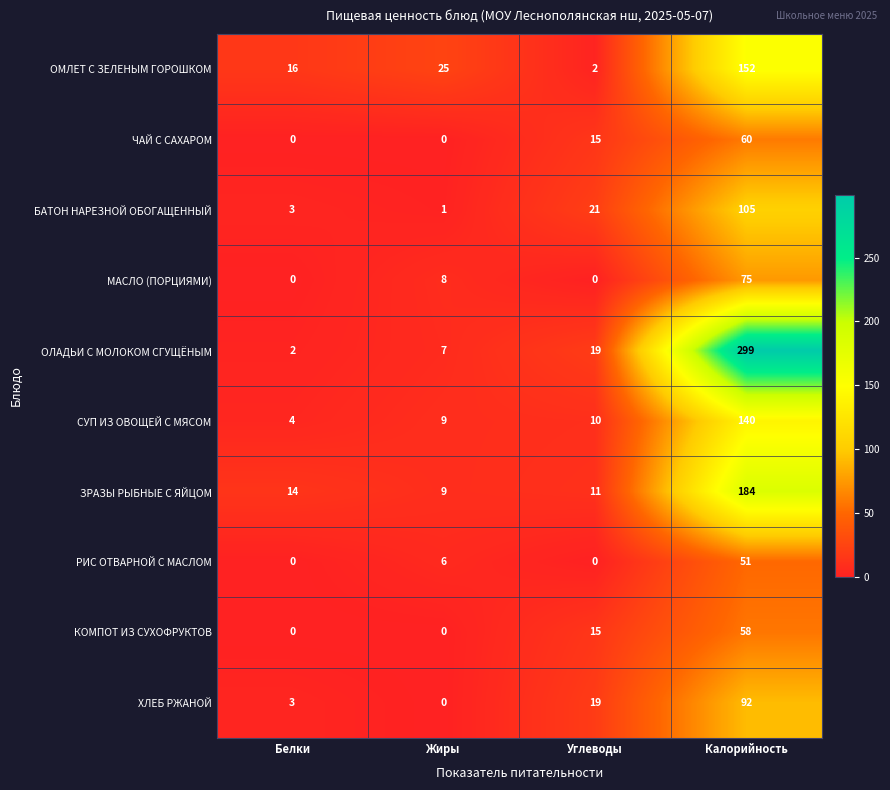

Rank the series at Калорийность from highest to lowest value.

ОЛАДЬИ С МОЛОКОМ СГУЩЁНЫМ, ЗРАЗЫ РЫБНЫЕ С ЯЙЦОМ, ОМЛЕТ С ЗЕЛЕНЫМ ГОРОШКОМ, СУП ИЗ ОВОЩЕЙ С МЯСОМ, БАТОН НАРЕЗНОЙ ОБОГАЩЕННЫЙ, ХЛЕБ РЖАНОЙ, МАСЛО (ПОРЦИЯМИ), ЧАЙ С САХАРОМ, КОМПОТ ИЗ СУХОФРУКТОВ, РИС ОТВАРНОЙ С МАСЛОМ